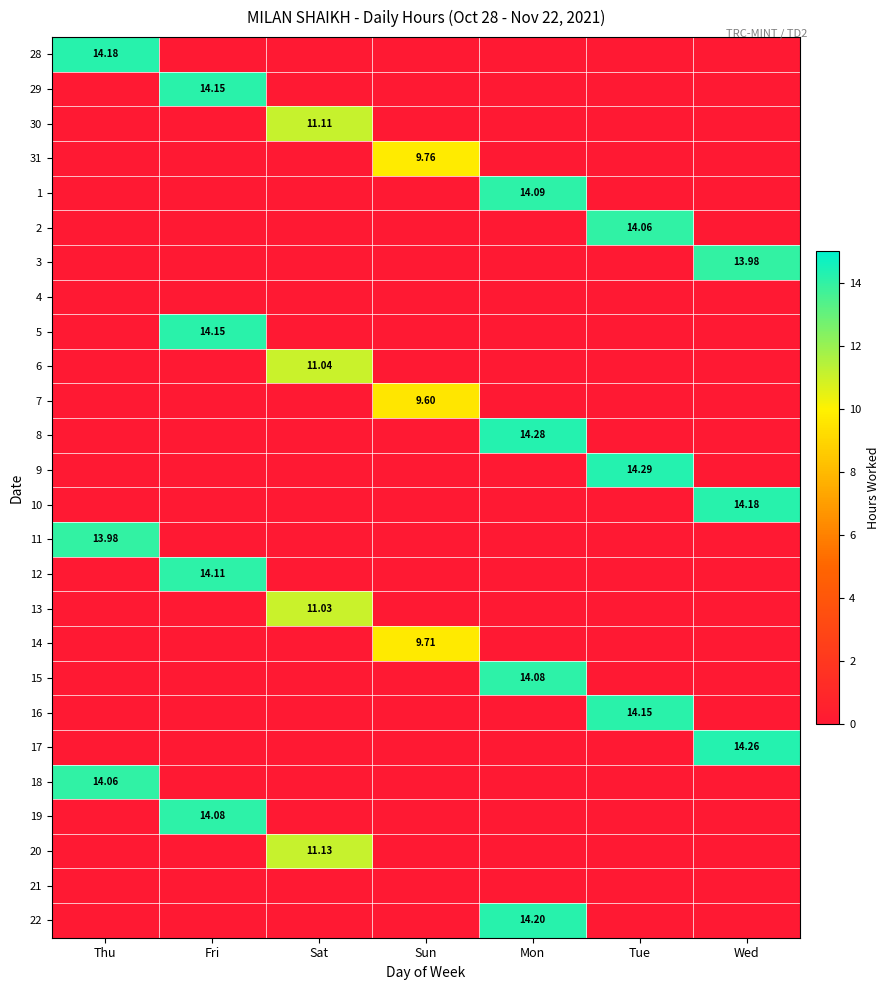

How many values in 22 are above zero?

1